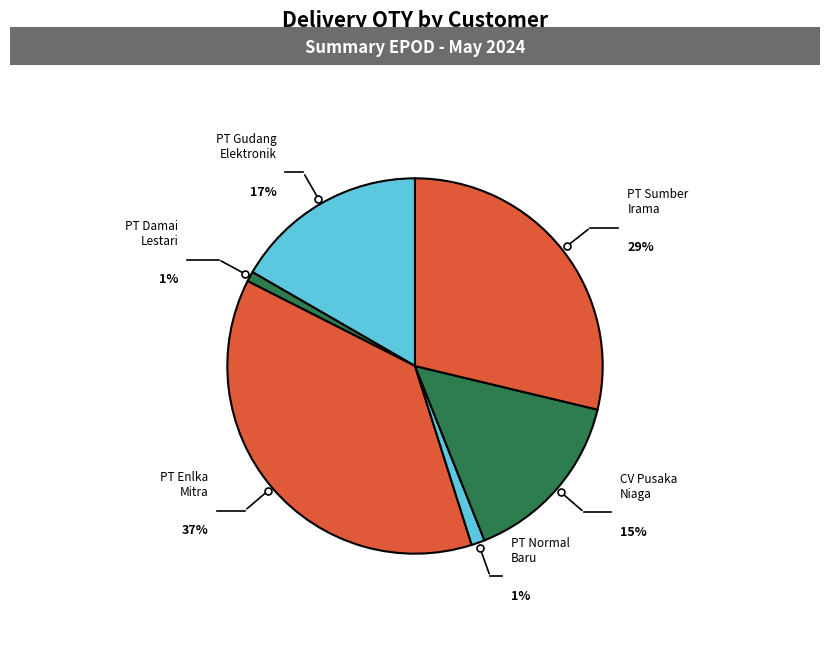

What portion of the pie excludes PT NORMAL BARU INDONESIA?

98.9%